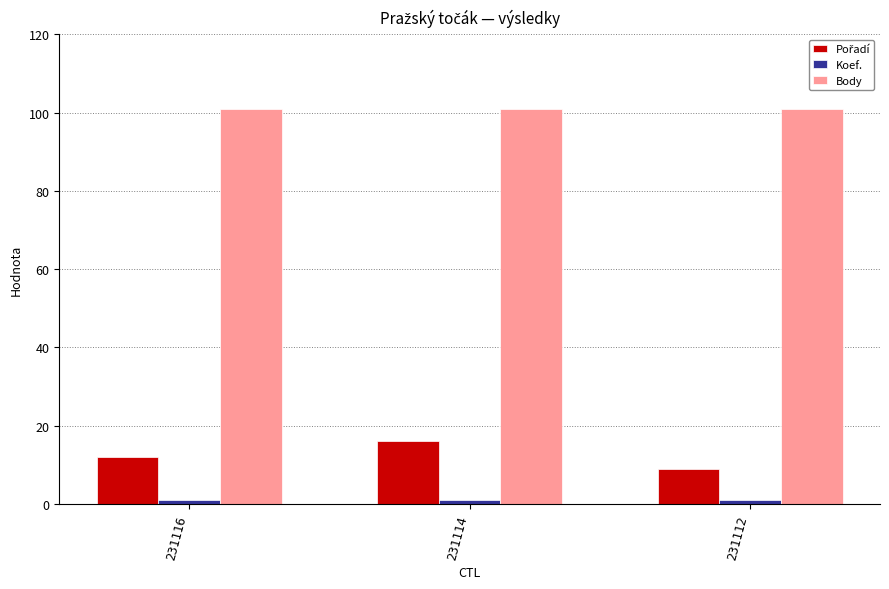

Which series has the largest total across all categories?

Body